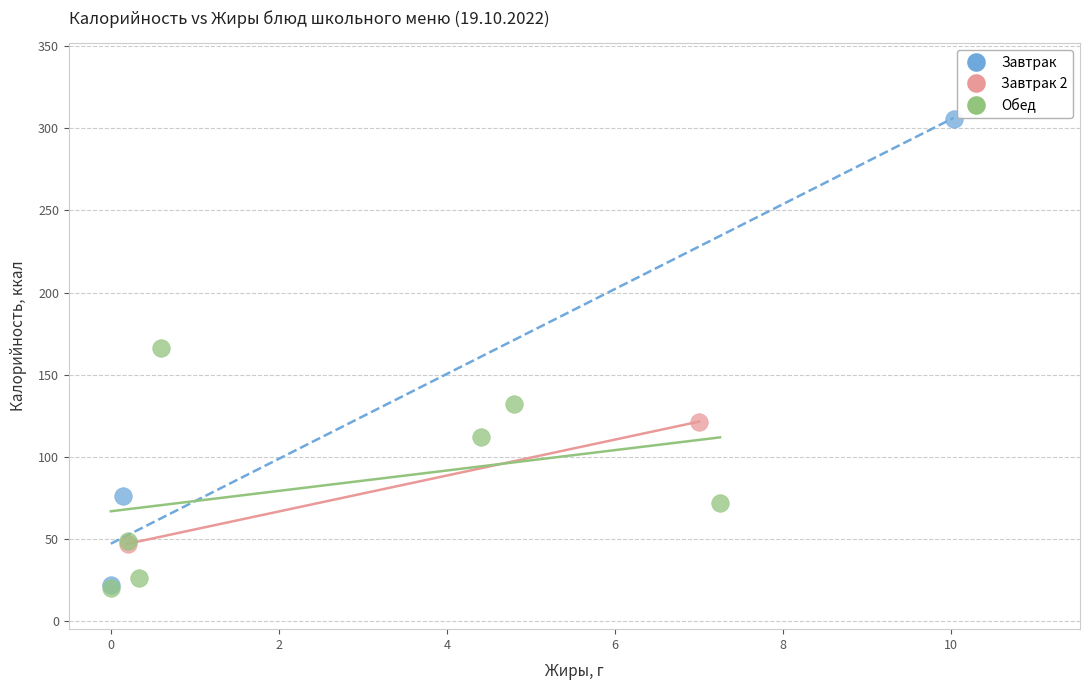

Which series contains the highest Y value?

Завтрак